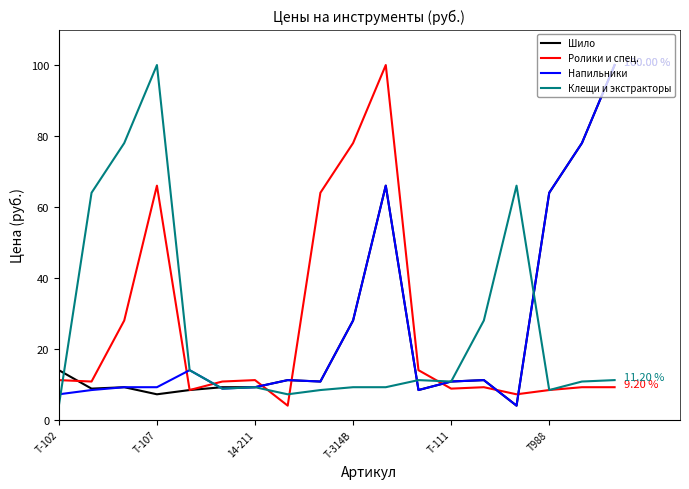

Does the chart display data point markers on the line(s)?

No